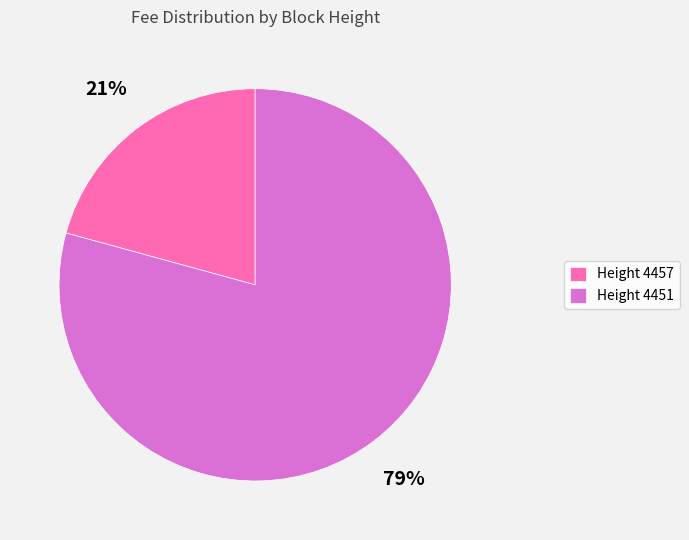

Which slice is the smallest?

Height 4457